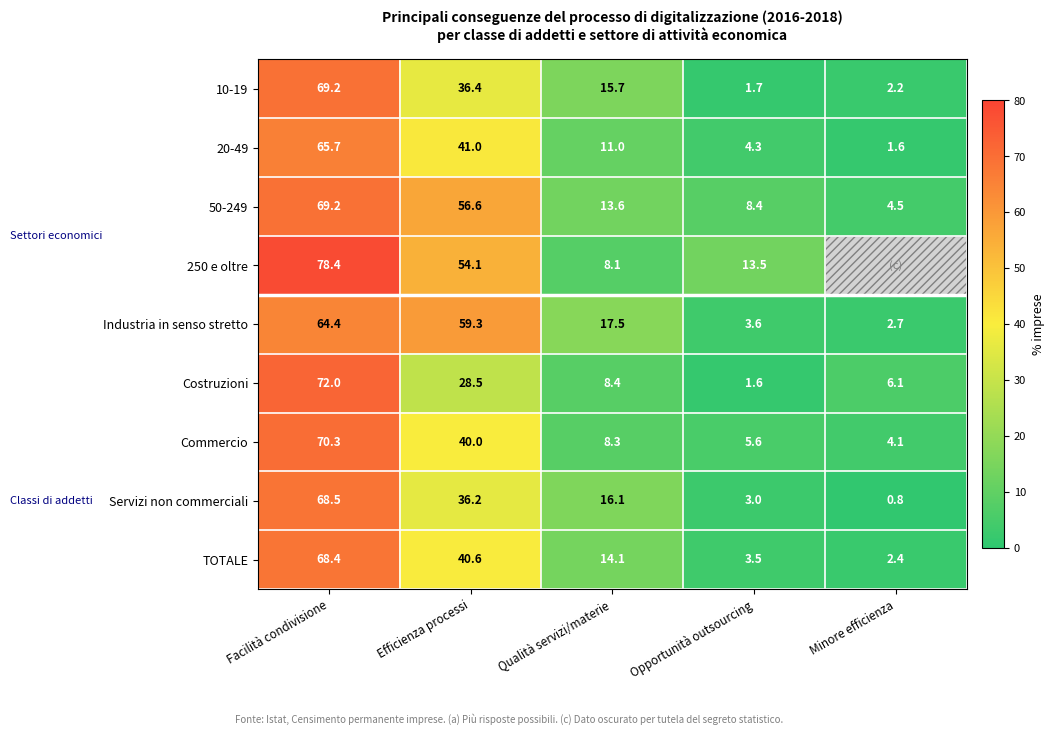

At which label is 50-249 closest to 36?

Efficienza processi